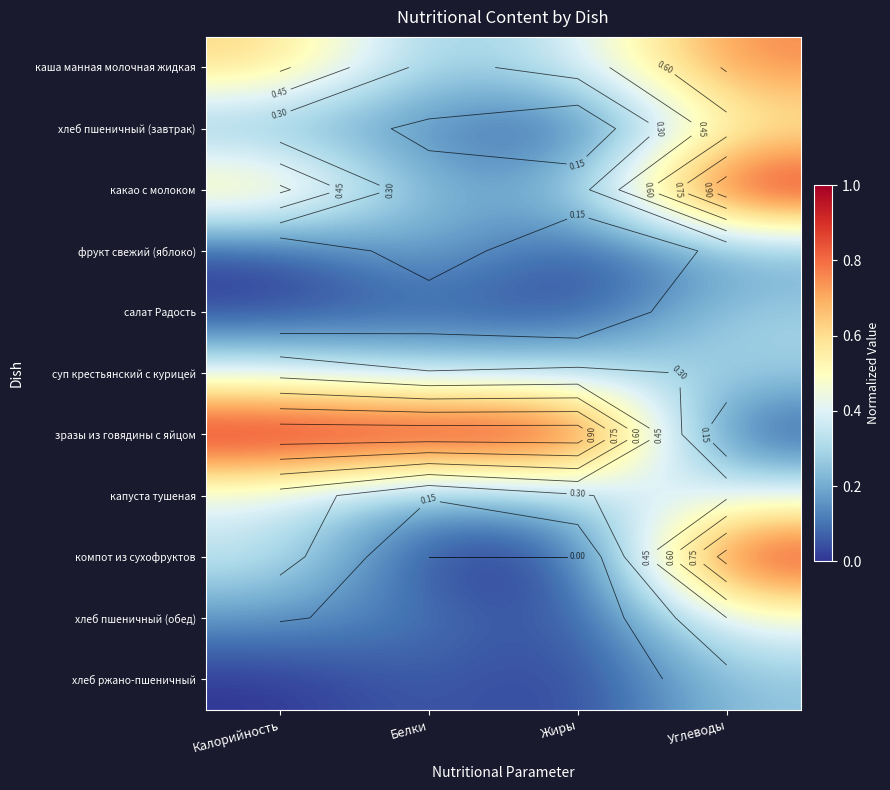

Rank the series by their maximum value, from highest to lowest.

какао с молоком, зразы из говядины с яйцом, компот из сухофруктов, каша манная молочная жидкая, хлеб пшеничный (завтрак), хлеб пшеничный (обед), капуста тушеная, суп крестьянский с курицей, салат Радость, хлеб ржано-пшеничный, фрукт свежий (яблоко)